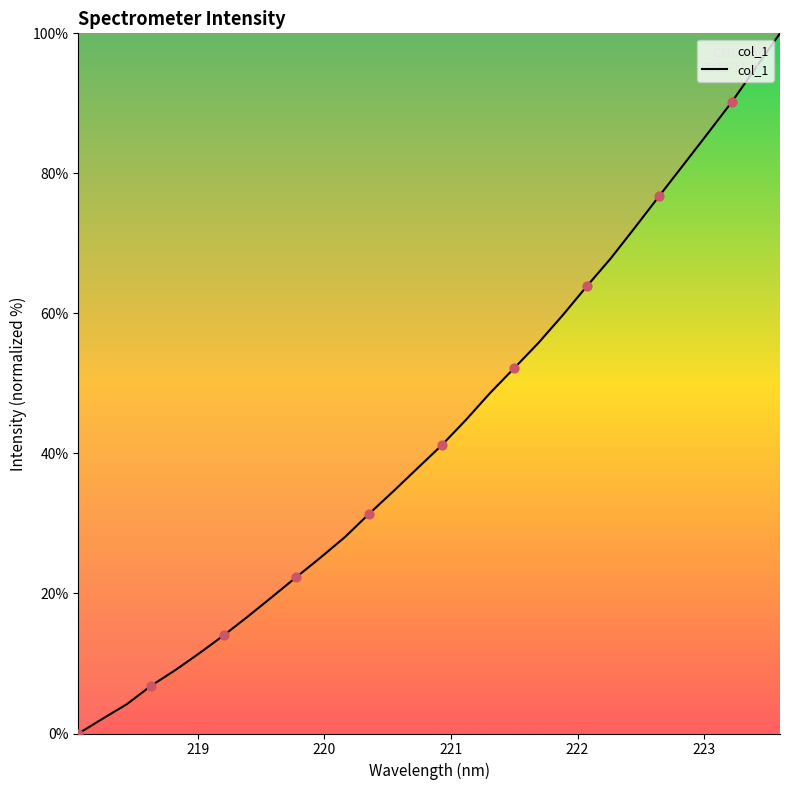

What is the greatest value displayed?

100.0